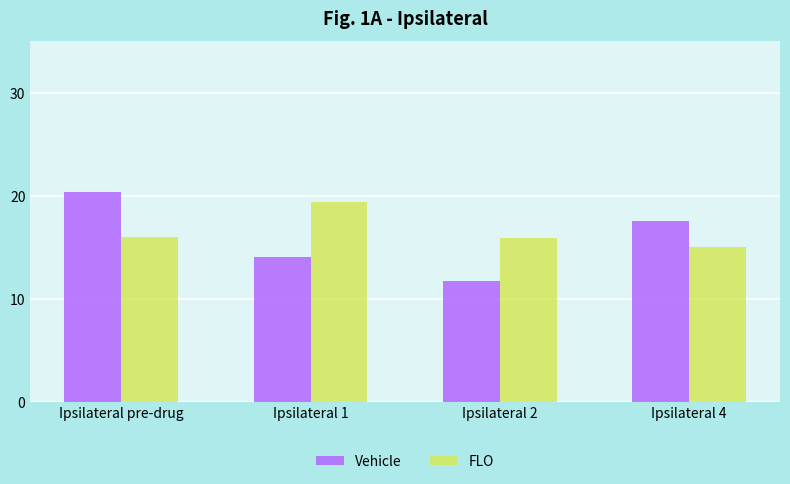

How many bars are there in each group?

2